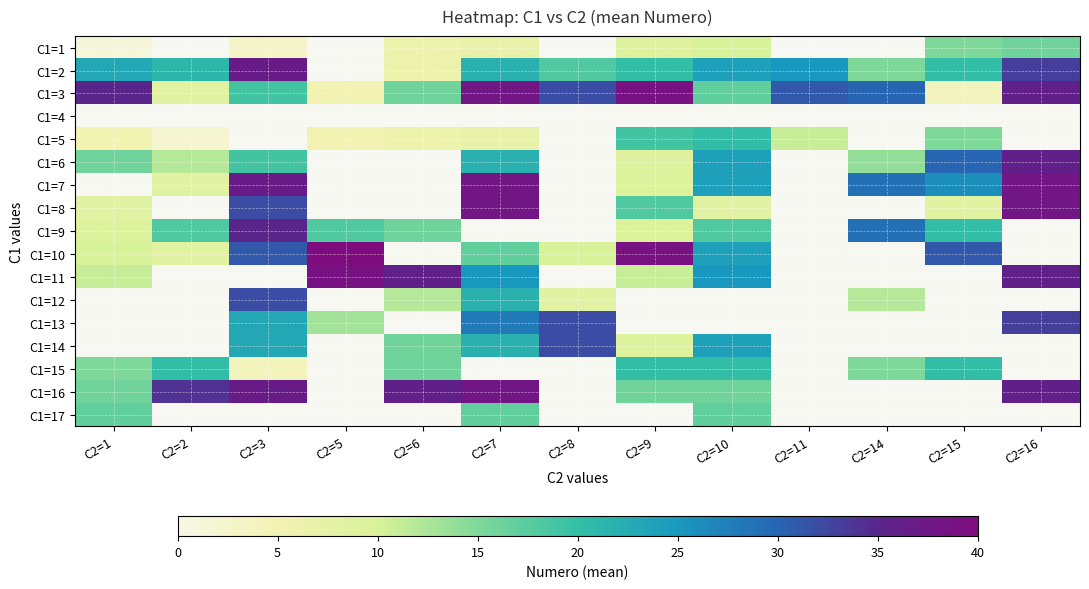

Read the C1=9 value at C2=6.

16.0